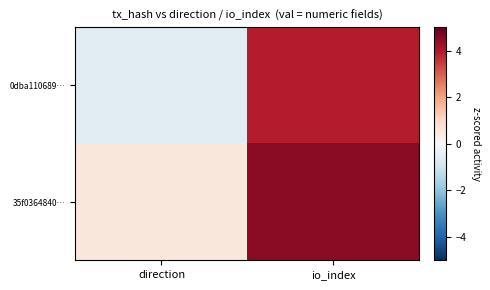

Rank the series at io_index from lowest to highest value.

0dba110689…, 35f0364840…